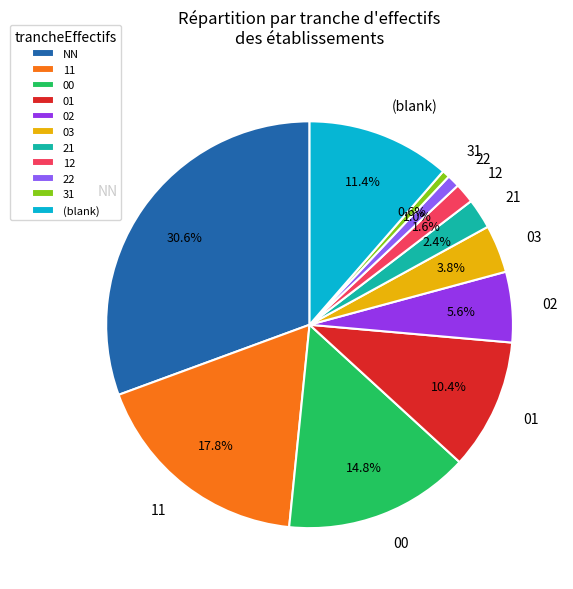

Is the sum of 11 and 22 greater than half?

No